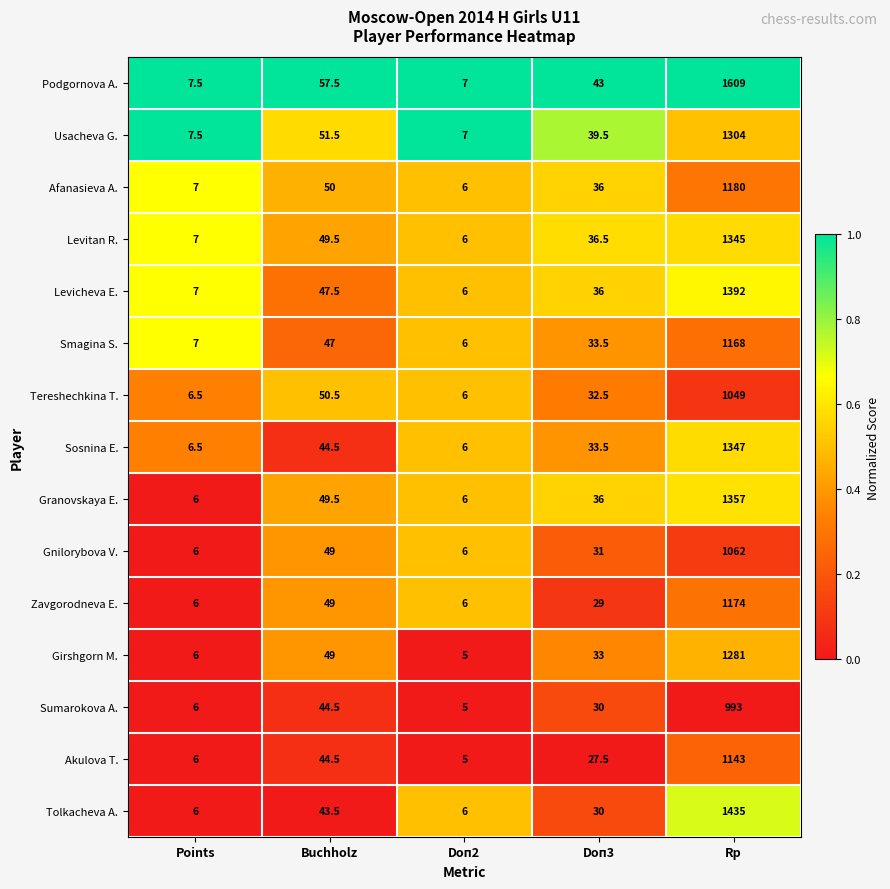

At which label does Levicheva E. reach its peak?

Rp